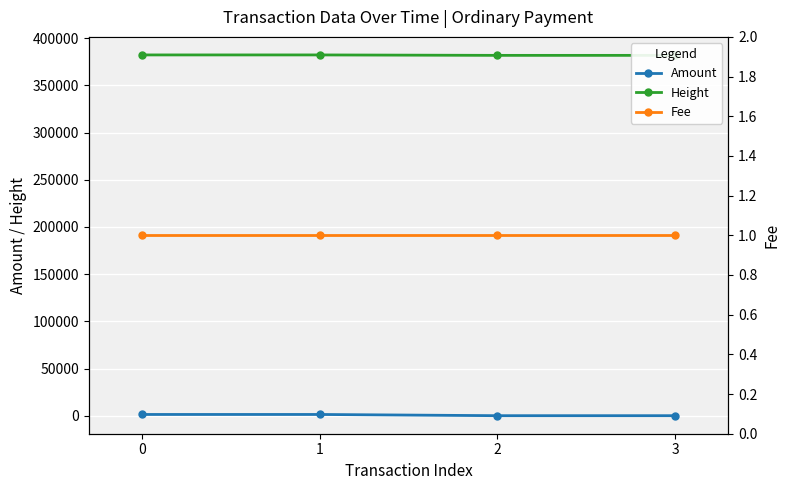

True or false: Amount and Height intersect in this chart.

False